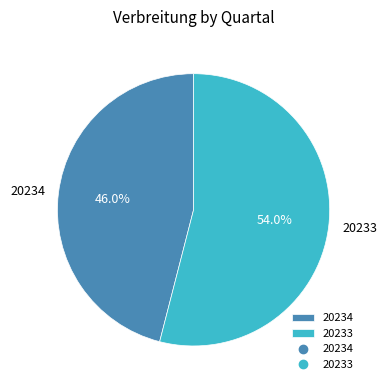

Which category has the smallest portion of the pie?

20234